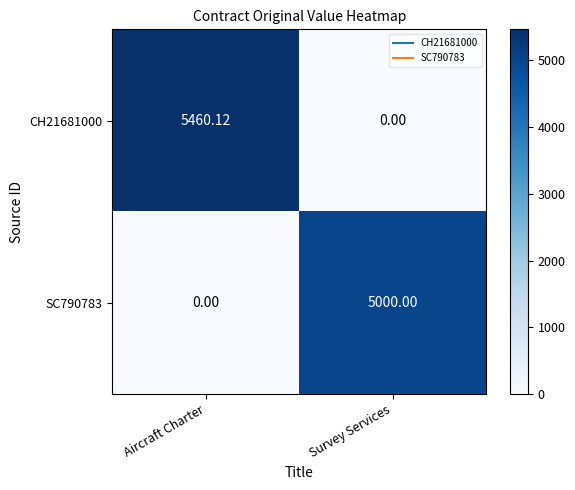

List the series in order of their overall mean, highest first.

CH21681000, SC790783